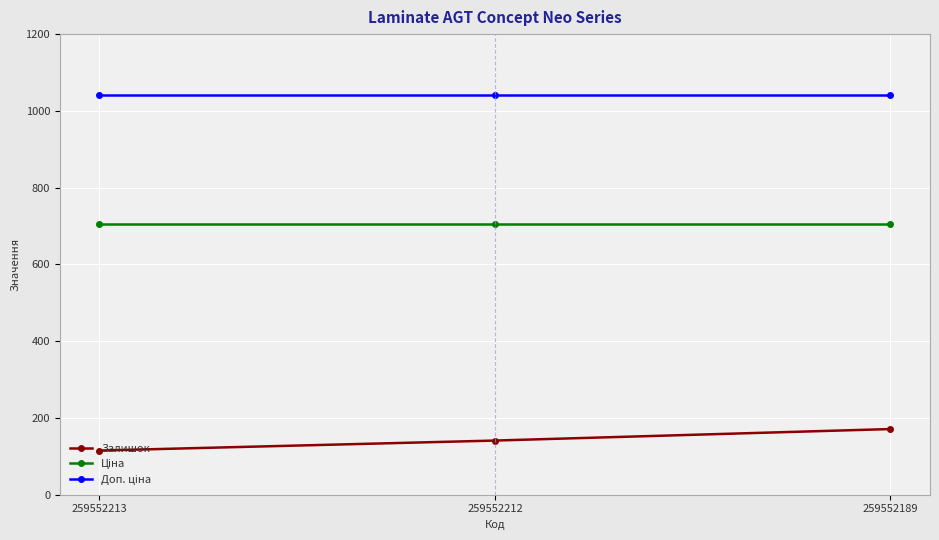

What is the smallest value displayed?

115.0